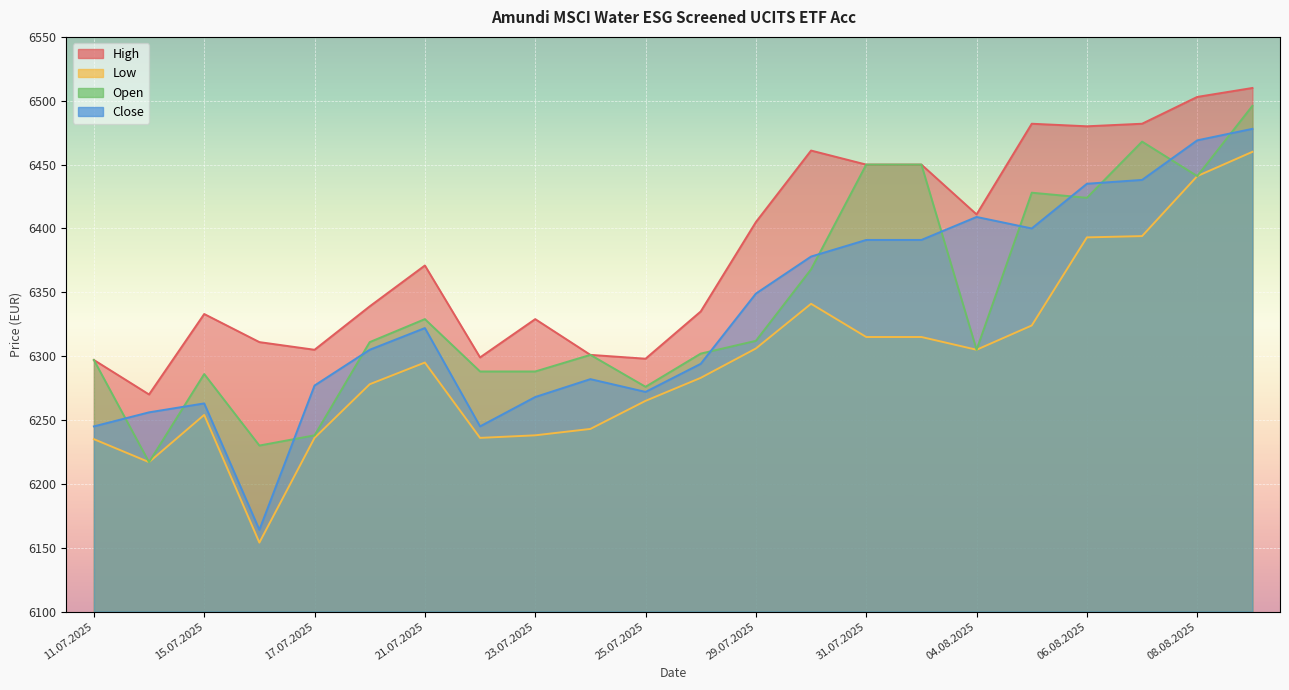

How many lines are shown in the chart?

4